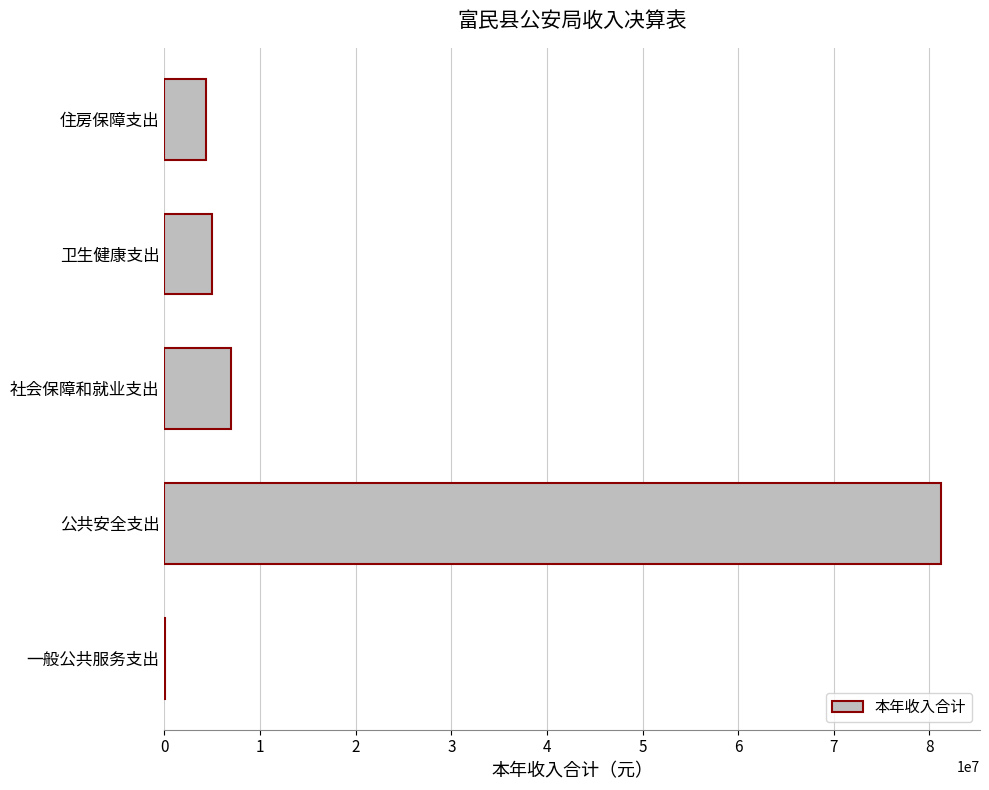

At which category does the chart reach its peak across all series?

公共安全支出